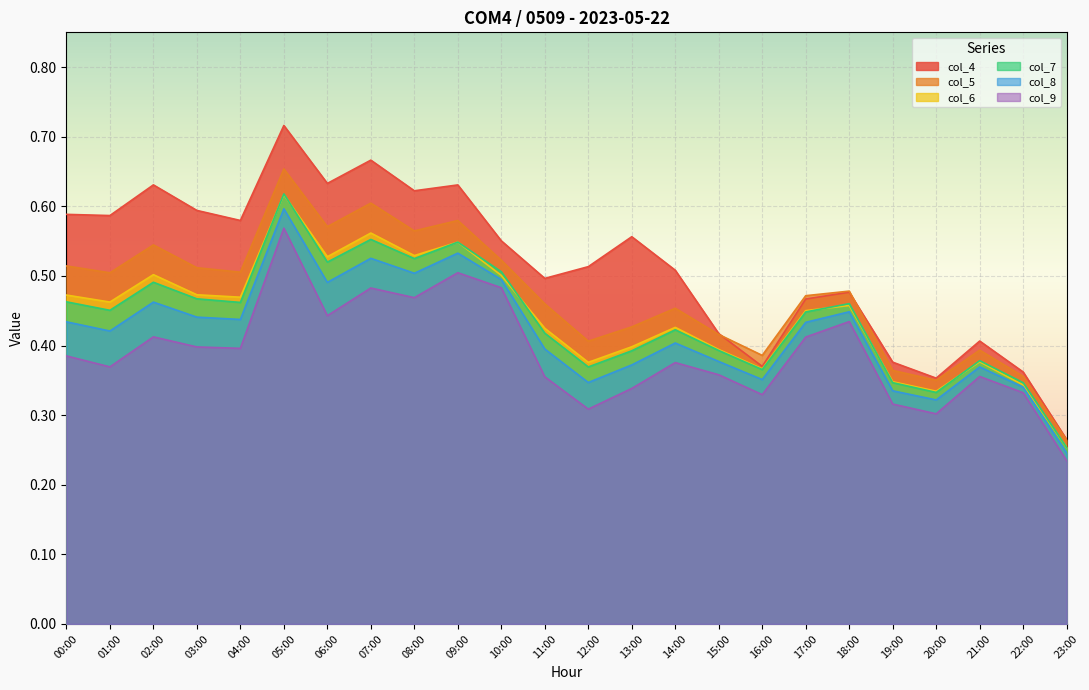

At which category does col_4 reach its first local peak?

02:00